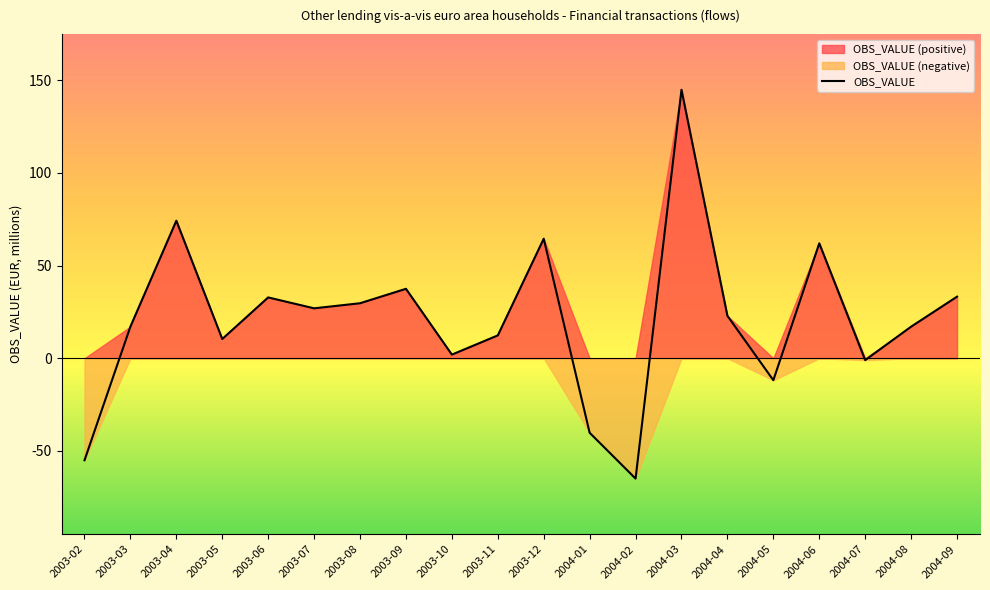

How many distinct data groups are displayed?

1